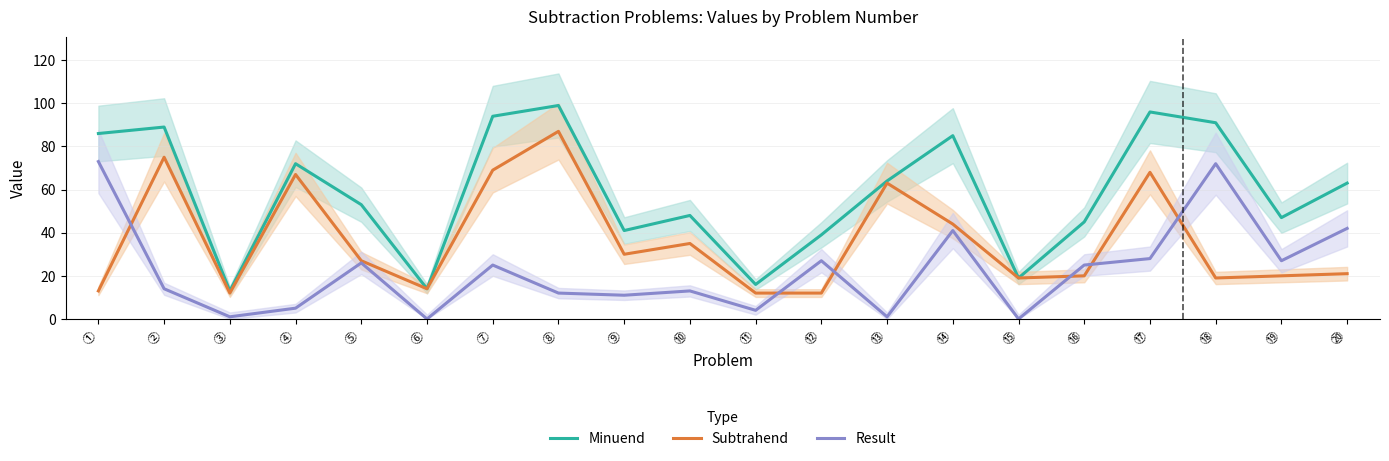

What value does the Minuend series have at ⑨, to the nearest 10?

40